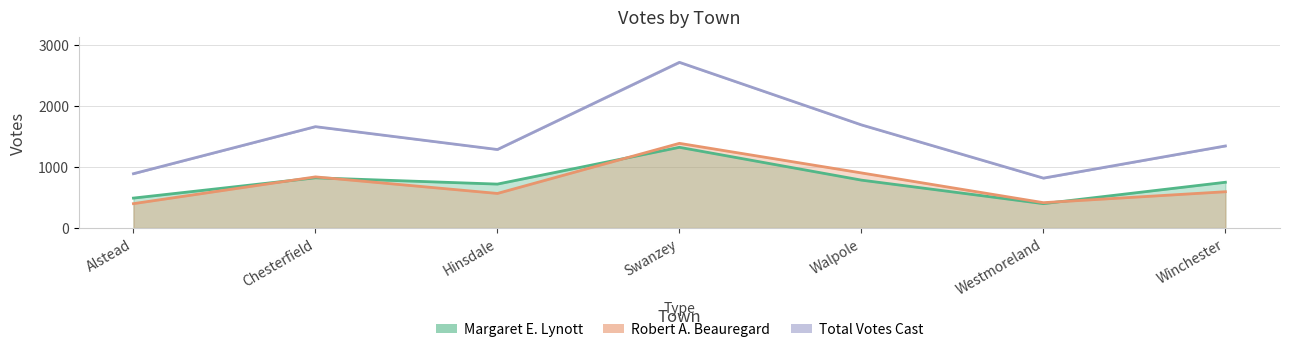

What is the difference between the highest and lowest values at Alstead?

490